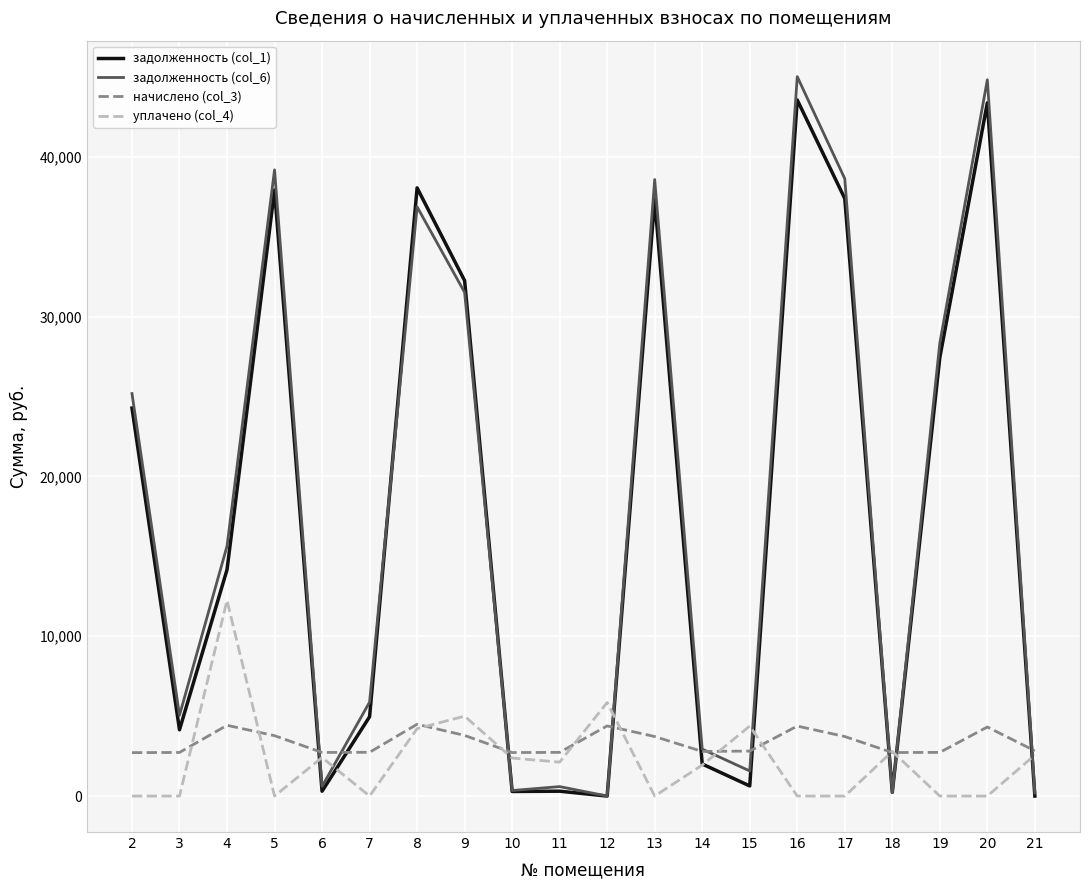

How many times do начислено (col_3) and задолженность (col_1) cross each other?

9